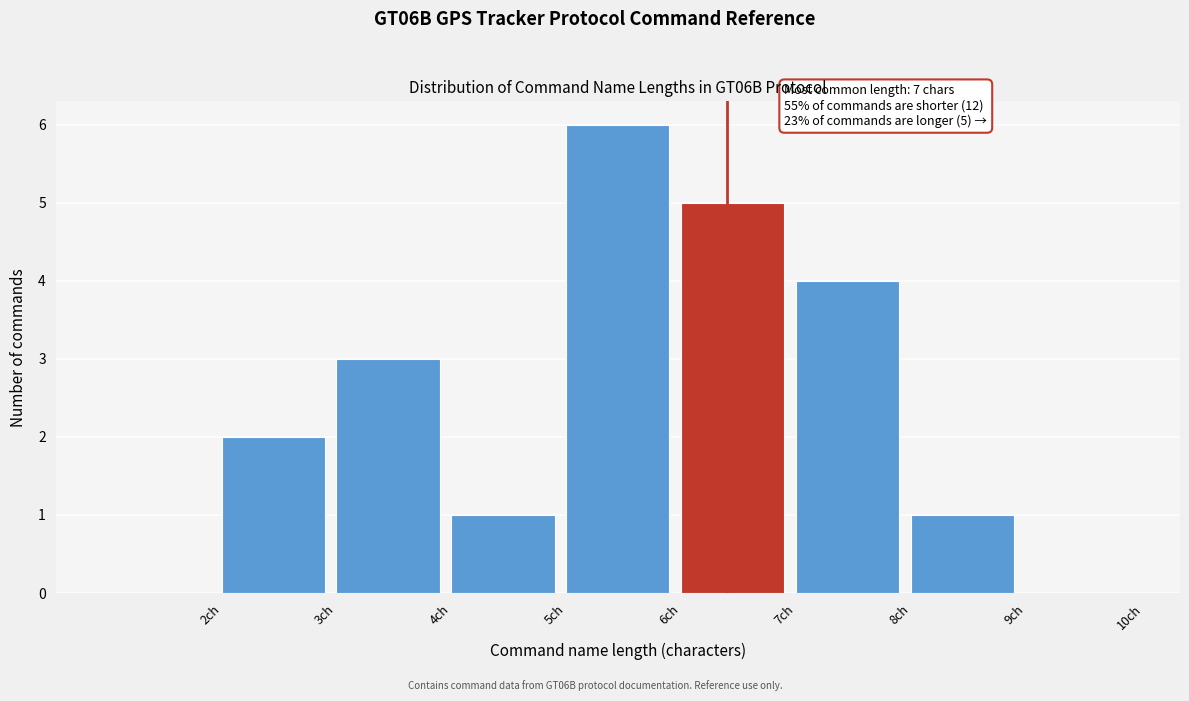

Reading left to right, list all the values displayed in this chart.

2ch=0	3ch=2	4ch=3	5ch=1	6ch=6	7ch=5	8ch=4	9ch=1	10ch=0